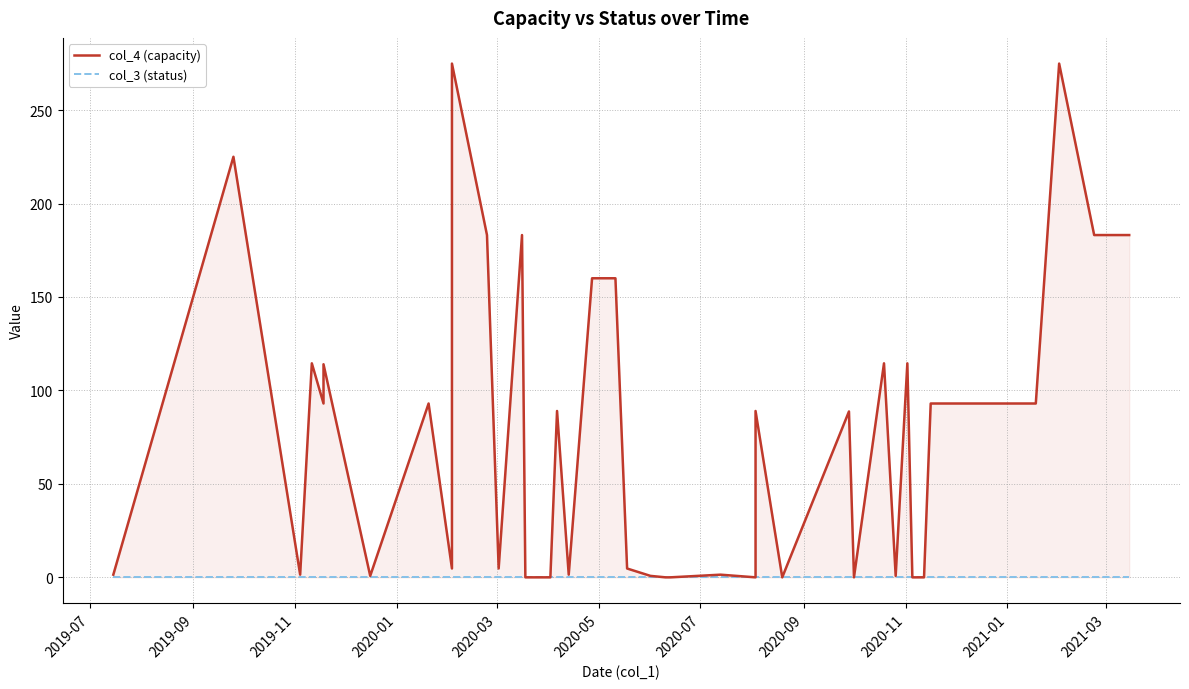

What are all the series names shown in the legend?

col_4 (capacity), col_3 (status)